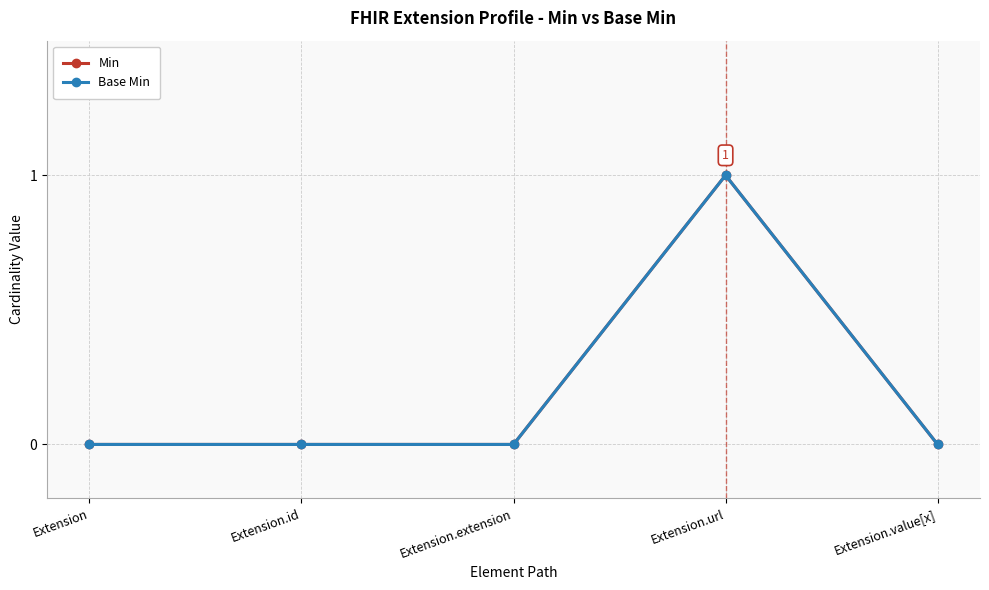

What is the label of the 2nd point from the left?

Extension.id